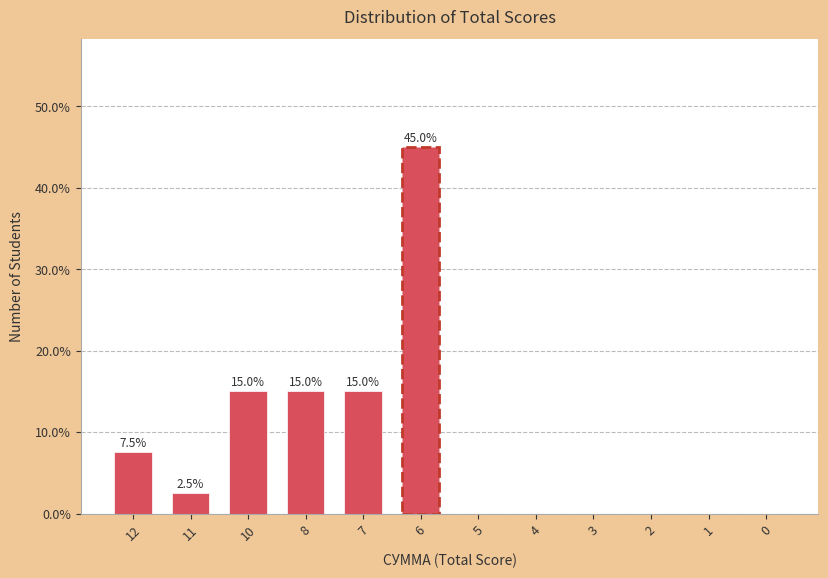

What is the change in value from 12 to 8?

+7.5